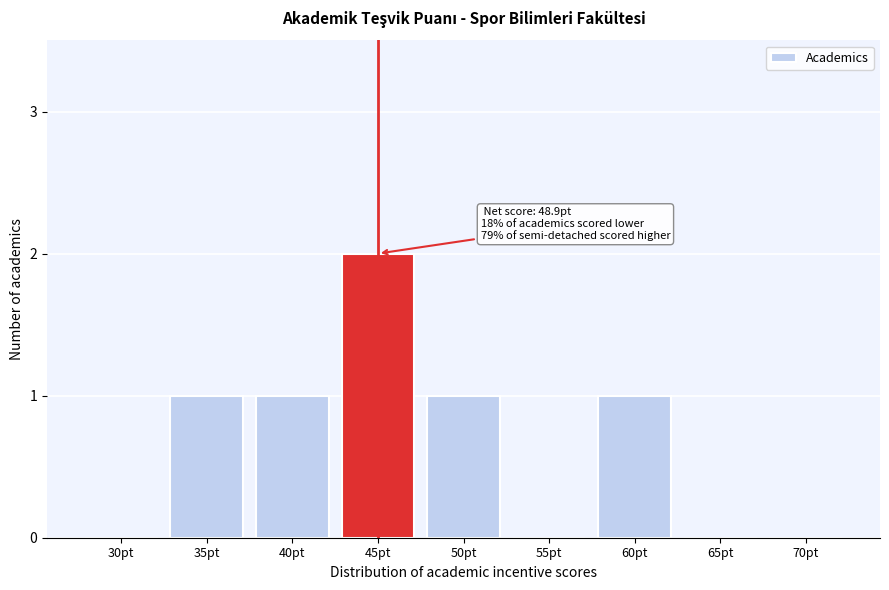

Reading left to right, list all the values displayed in this chart.

30pt=0	35pt=1	40pt=1	45pt=2	50pt=1	55pt=0	60pt=1	65pt=0	70pt=0